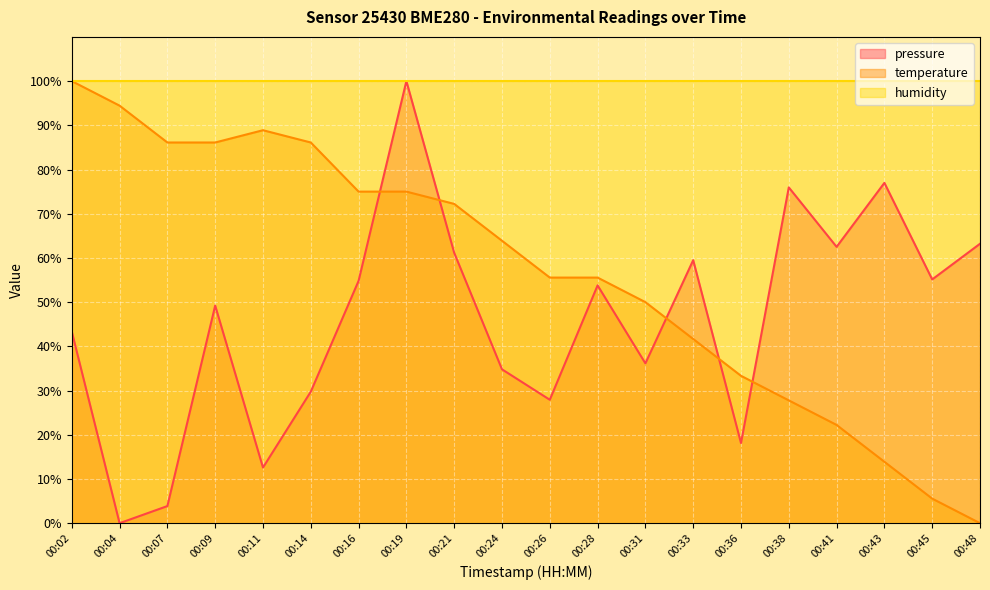

Which series ends up on top after the final intersection of temperature and pressure?

pressure